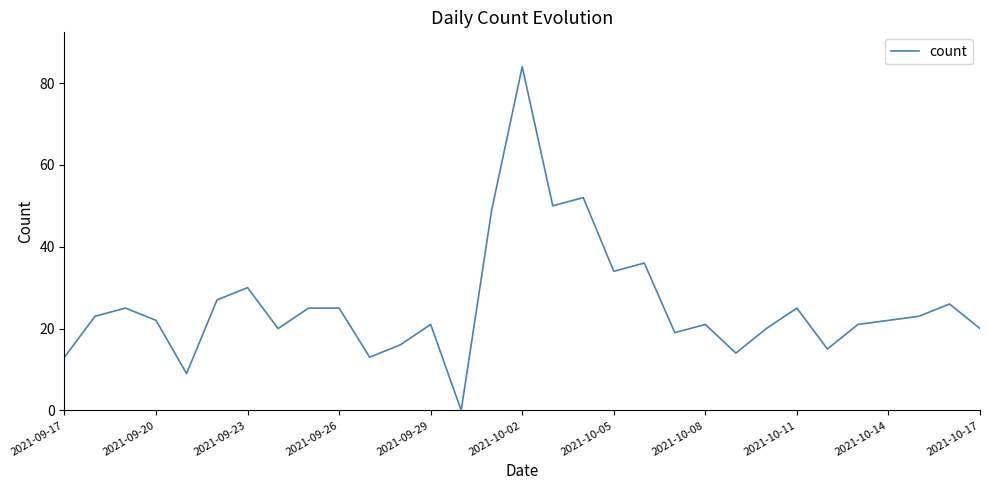

How many lines are shown in the chart?

1